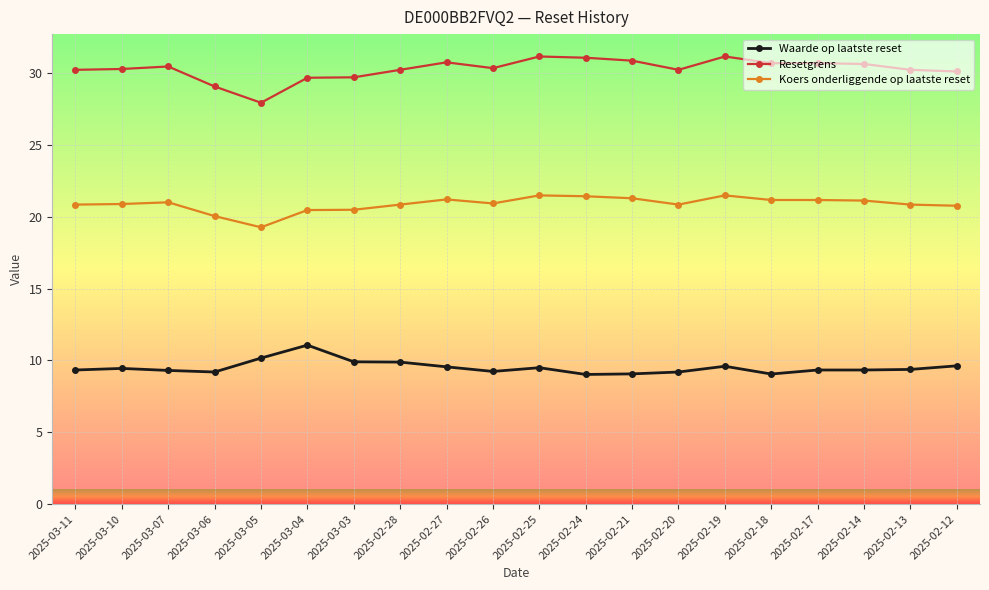

True or false: Resetgrens has a value of 30.7 at 2025-02-18.

True